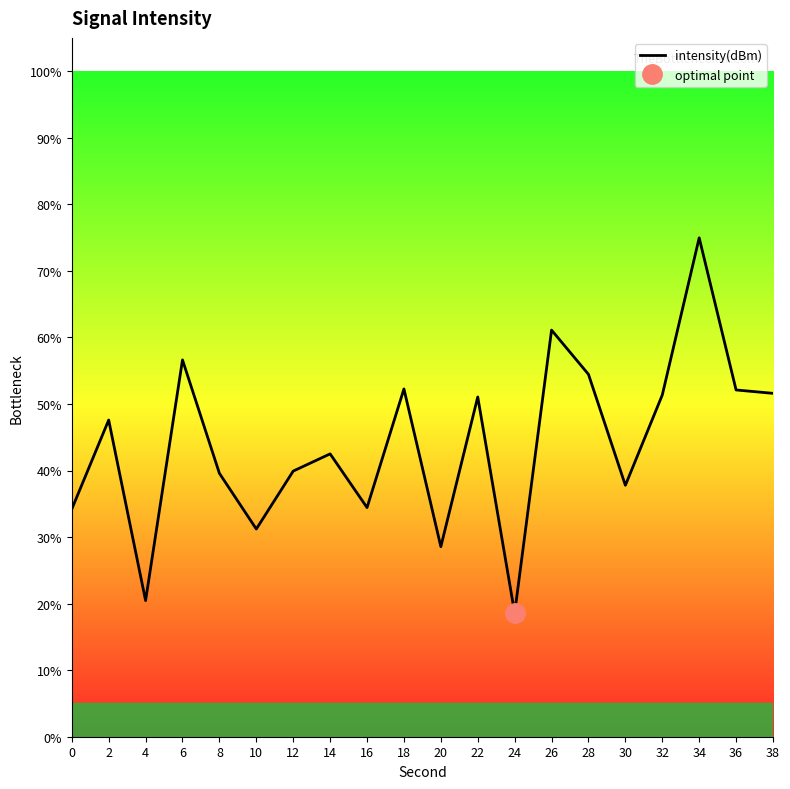

Reading left to right, list all the values displayed in this chart.

0=34.2	2=47.6	4=20.5	6=56.6	8=39.6	10=31.2	12=39.9	14=42.5	16=34.4	18=52.3	20=28.6	22=51.0	24=18.6	26=61.1	28=54.4	30=37.8	32=51.3	34=75.0	36=52.1	38=51.6